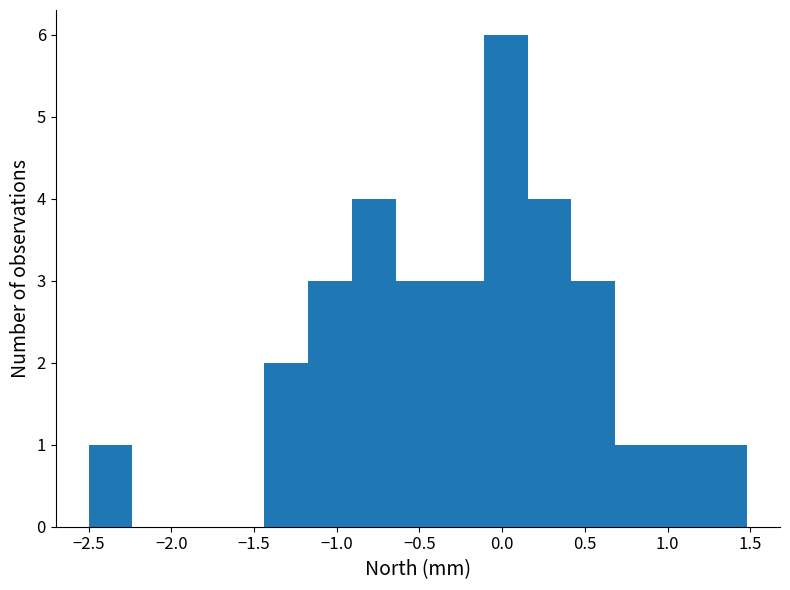

Reading left to right, transcribe this chart: for each bar, give the range it covers on the x-axis and its height. Neither the bar edges nor the heights are printed on the chart, so give them approximately, as read against the axes.

-2.50 to -2.25: 1
-2.25 to -1.95: 0
-1.95 to -1.70: 0
-1.70 to -1.45: 0
-1.45 to -1.15: 2
-1.15 to -0.90: 3
-0.90 to -0.65: 4
-0.65 to -0.40: 3
-0.40 to -0.10: 3
-0.10 to 0.15: 6
0.15 to 0.40: 4
0.40 to 0.70: 3
0.70 to 0.95: 1
0.95 to 1.20: 1
1.20 to 1.50: 1